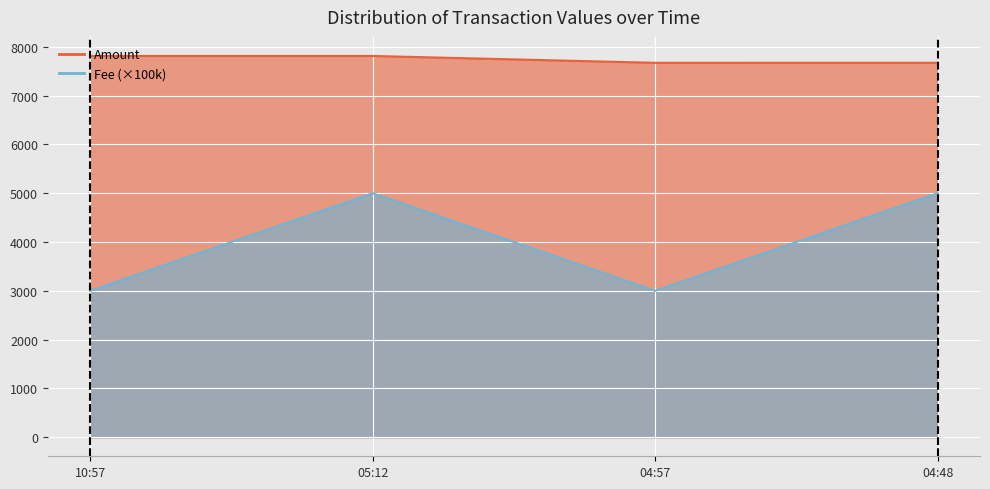

Is it true that Amount equals 2664.3 at 04:48?

False